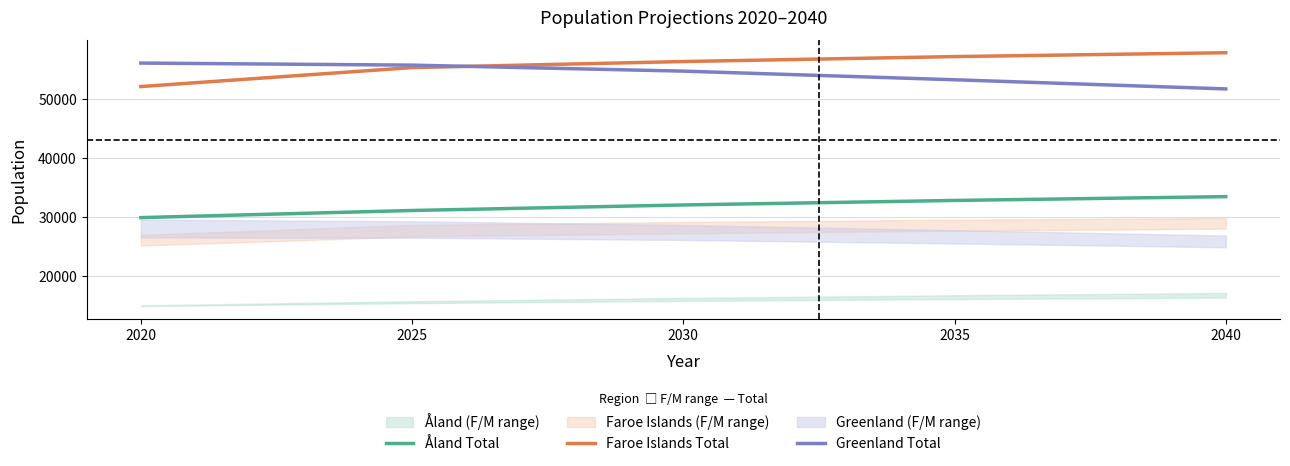

What is the value of the Greenland Total point at the 5th from the left?

51700